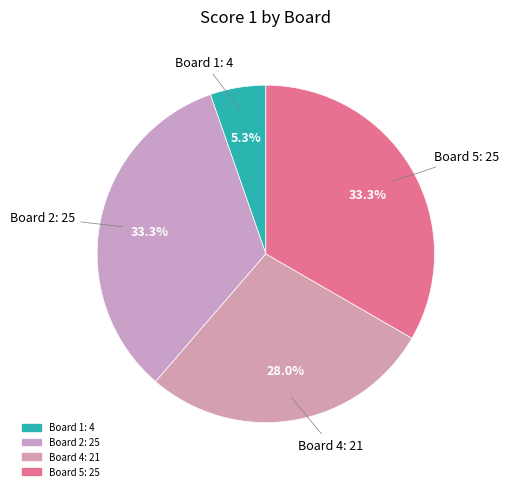

How many slices are in this pie chart?

4